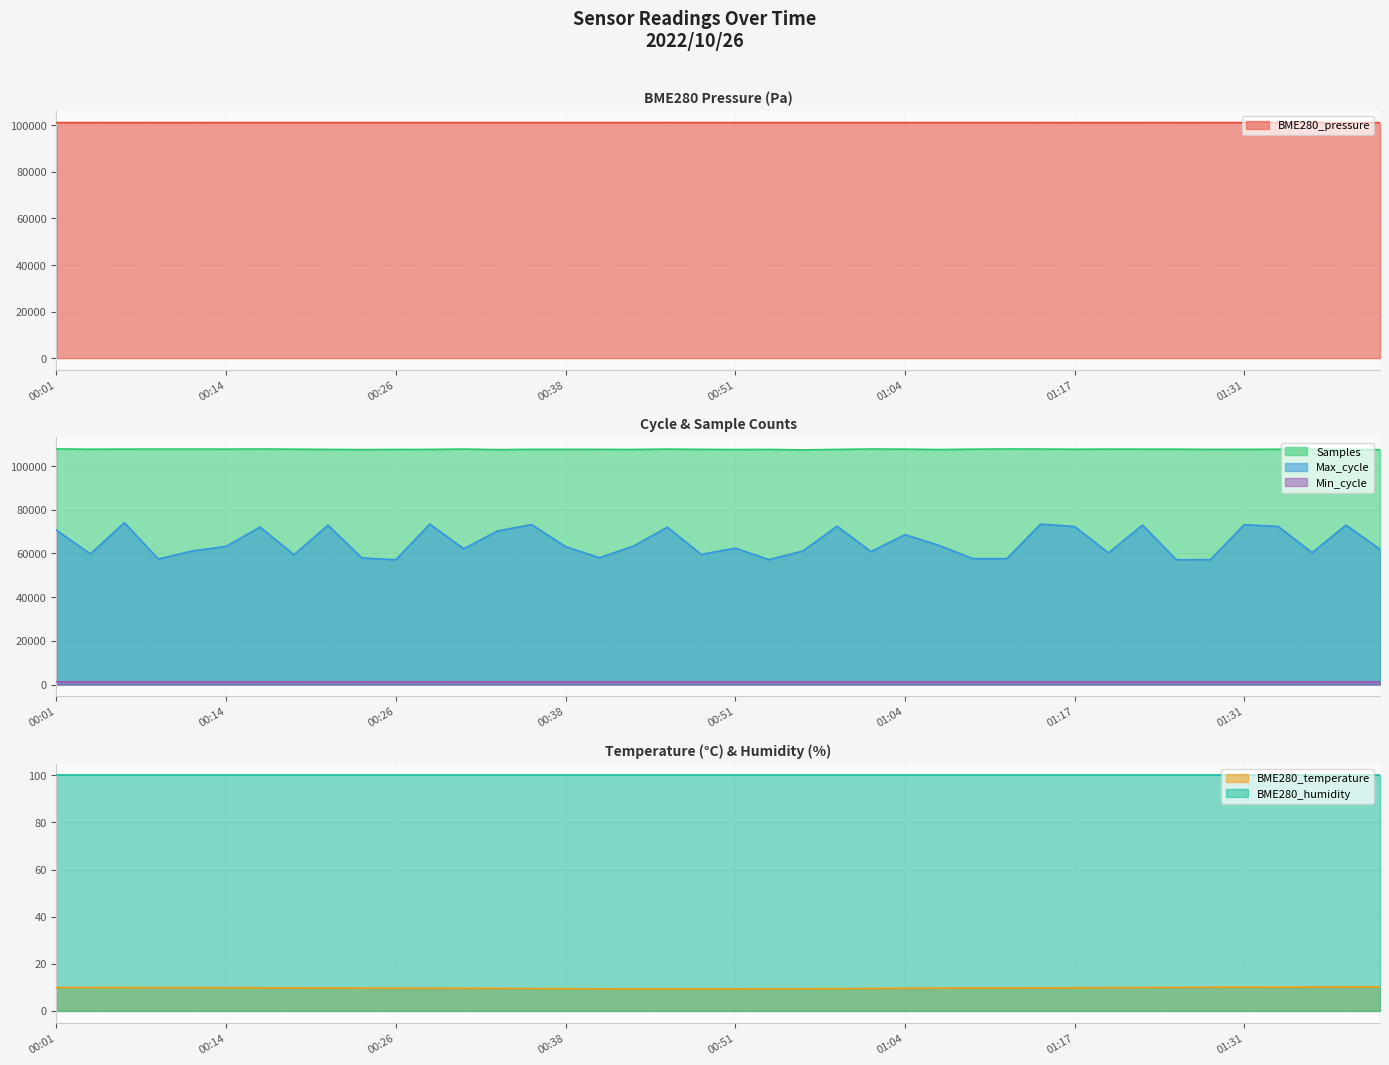

At which category is the sum across all series the highest?

00:06